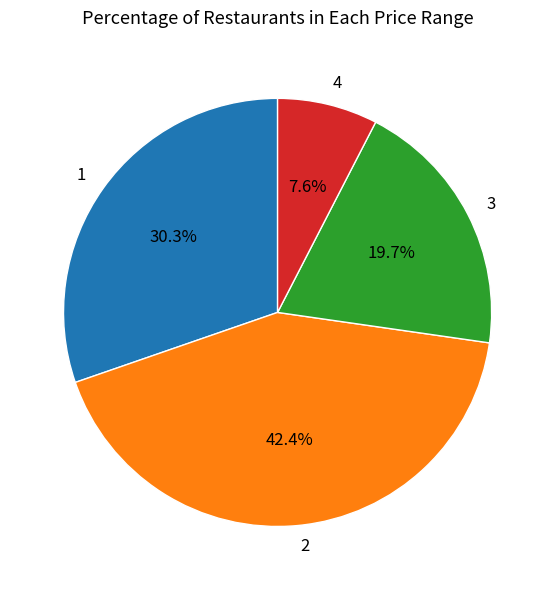

Combined, do 4 and 3 account for over 50%?

No